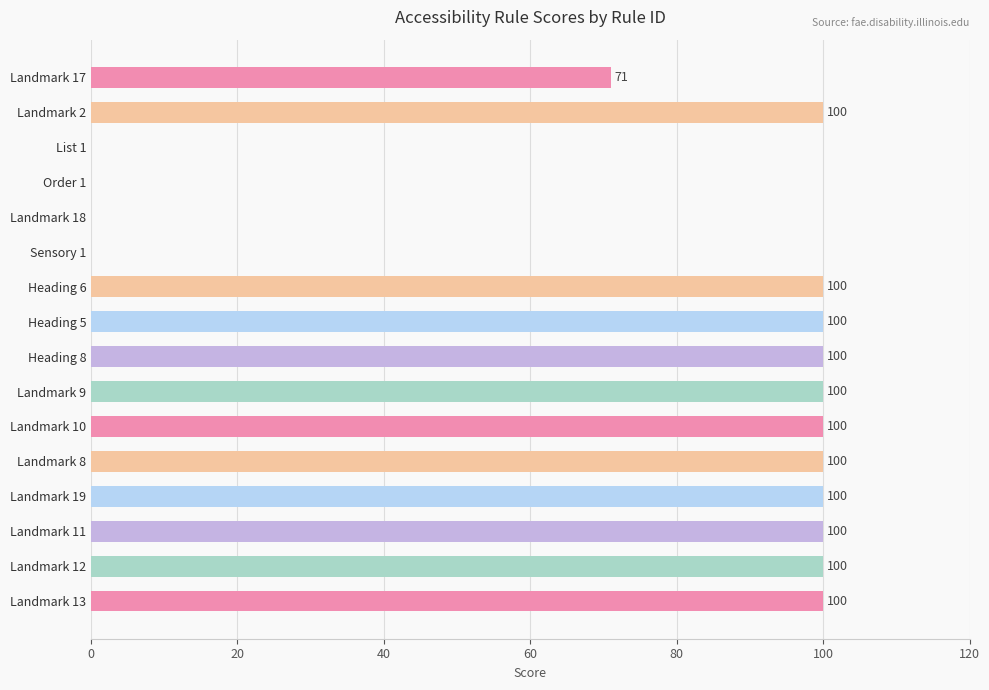

Count the number of categories in the chart.

16